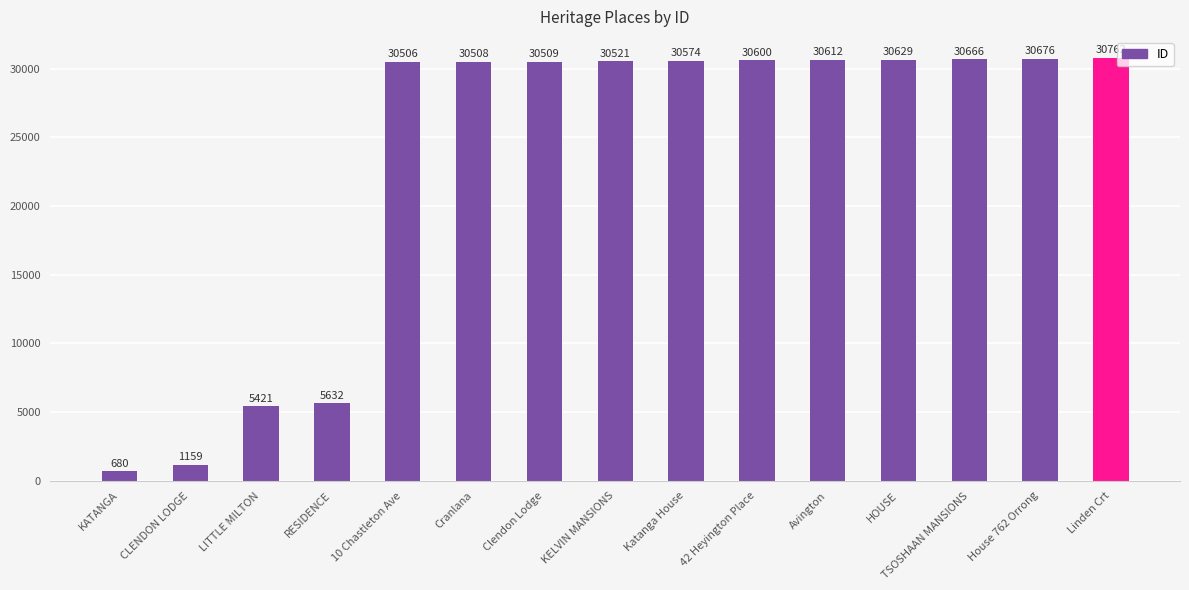

What is the maximum value shown in the chart?

30762